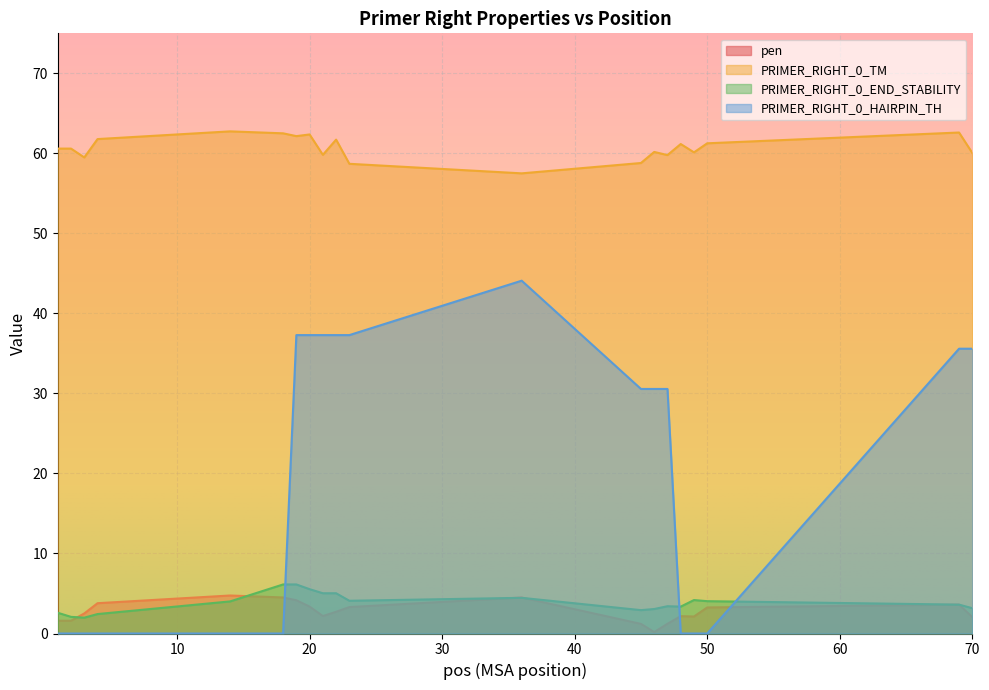

What is the total value across all series at 18?

73.1